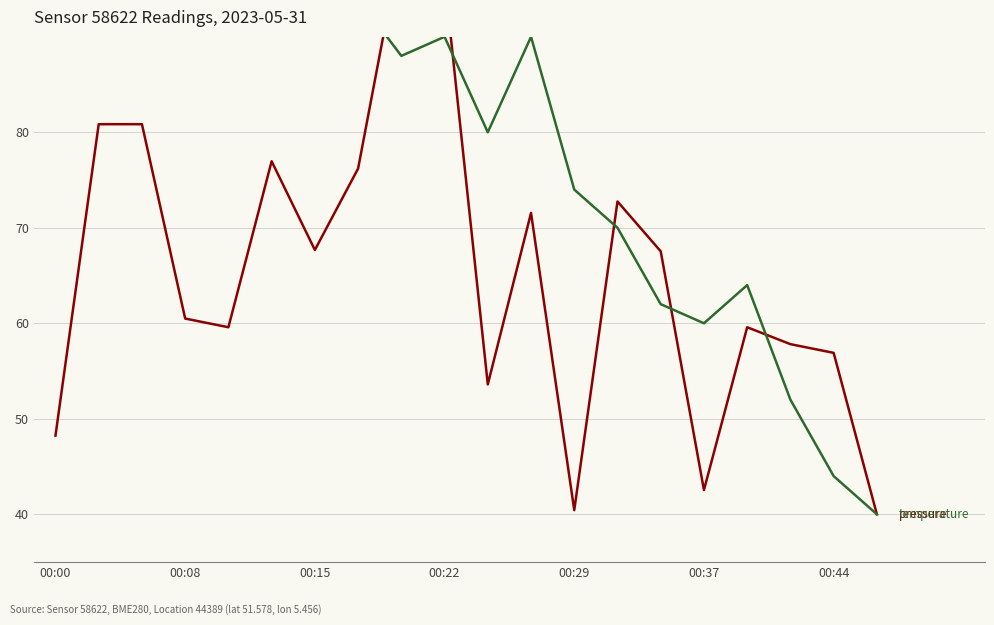

How many lines are shown in the chart?

2